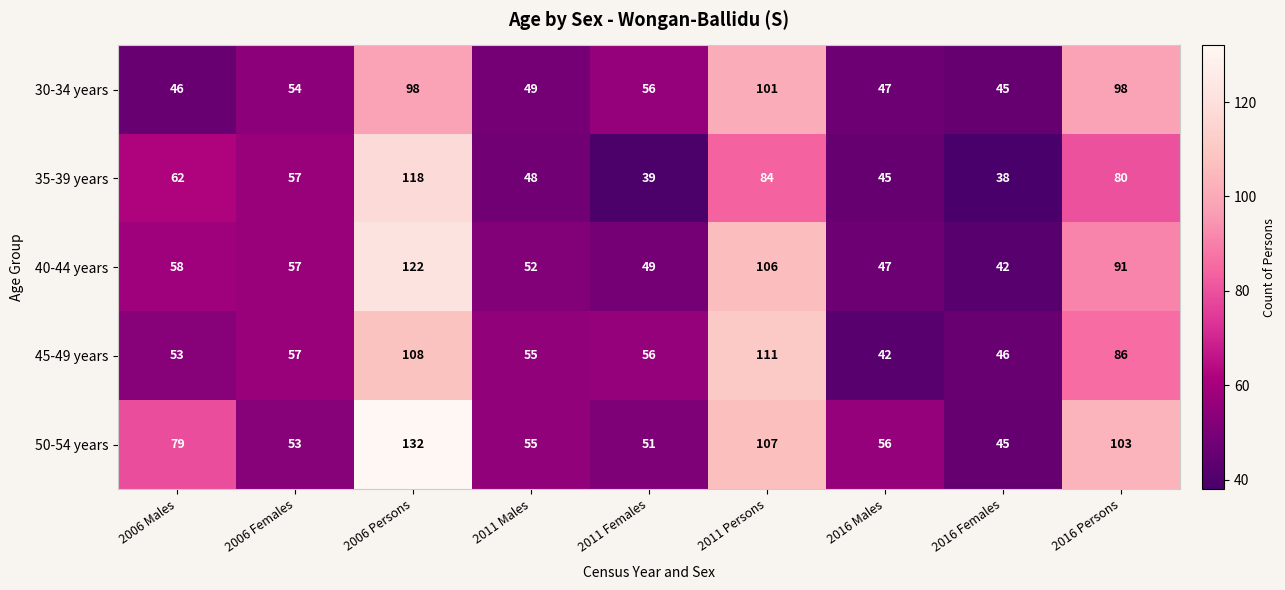

The 45-49 years series shows 111 at 2011 Persons. True or false?

True